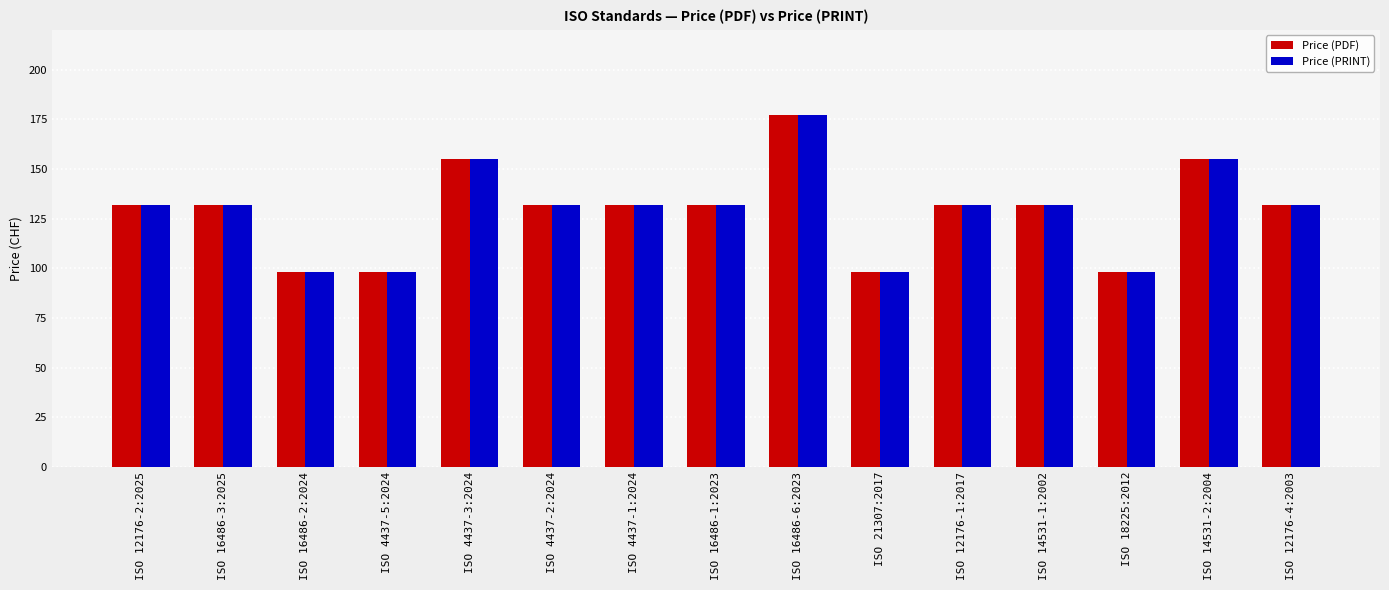

What are all the series names shown in the legend?

Price (PDF), Price (PRINT)